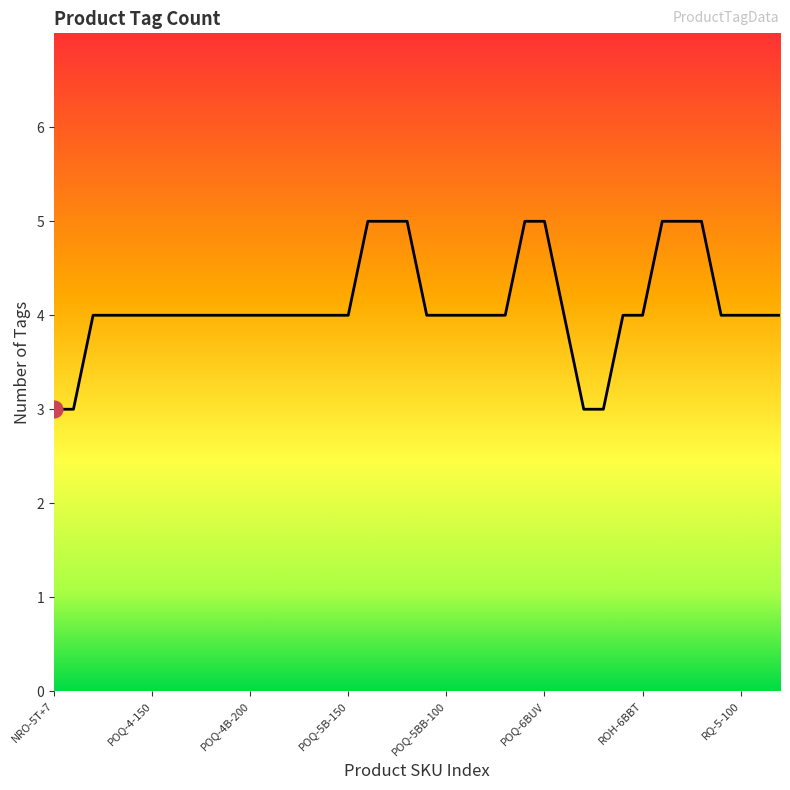

What is the smallest value displayed?

3